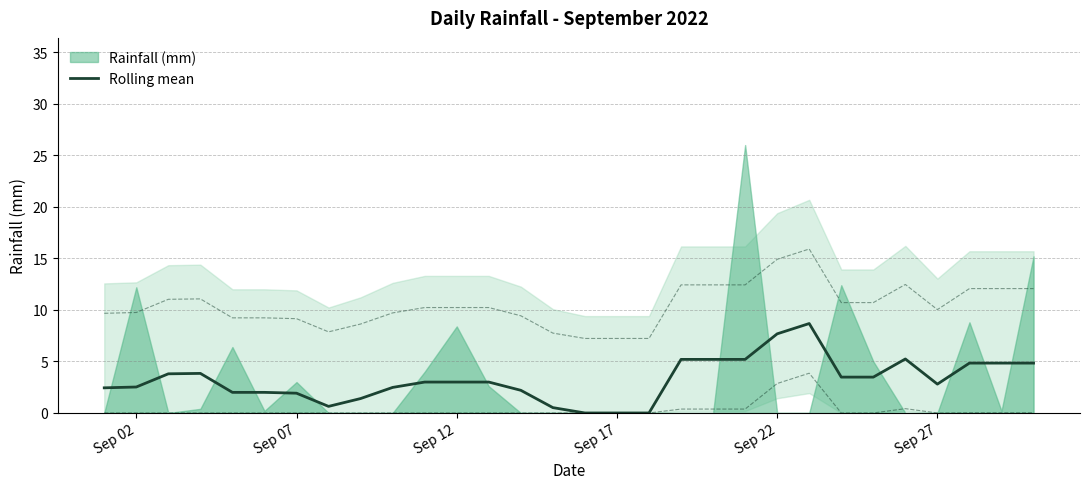

Reading right to left, transcribe all the data shown in this chart.

4.8	4.8	4.8	2.8	5.2	3.5	3.5	8.7	7.7	5.2	5.2	5.2	0.0	0.0	0.0	0.5	2.2	3.0	3.0	3.0	2.5	1.4	0.6	1.9	2.0	2.0	3.8	3.8	2.5	2.4